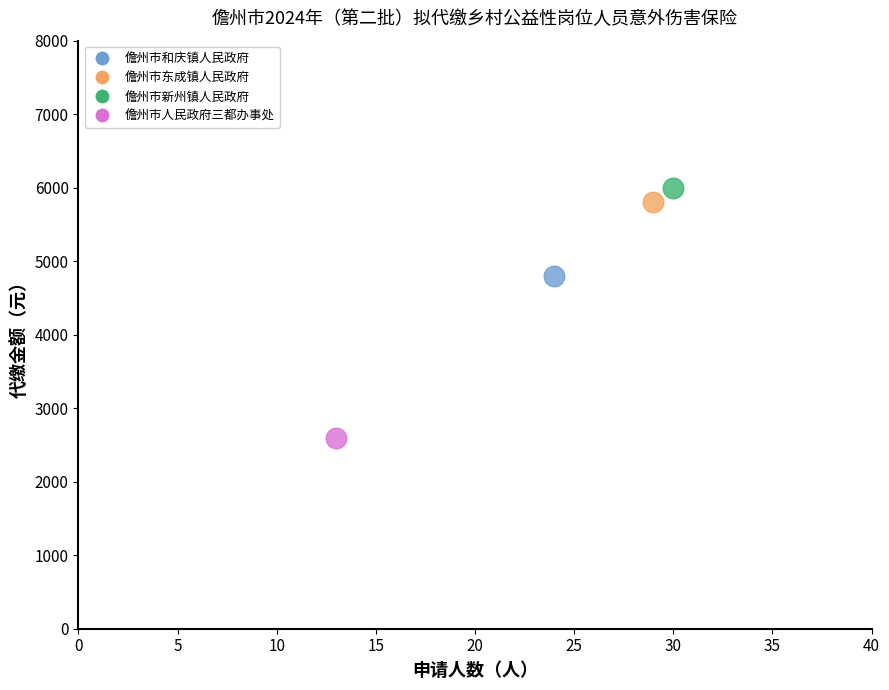

What are all the series names shown in the legend?

儋州市和庆镇人民政府, 儋州市东成镇人民政府, 儋州市新州镇人民政府, 儋州市人民政府三都办事处